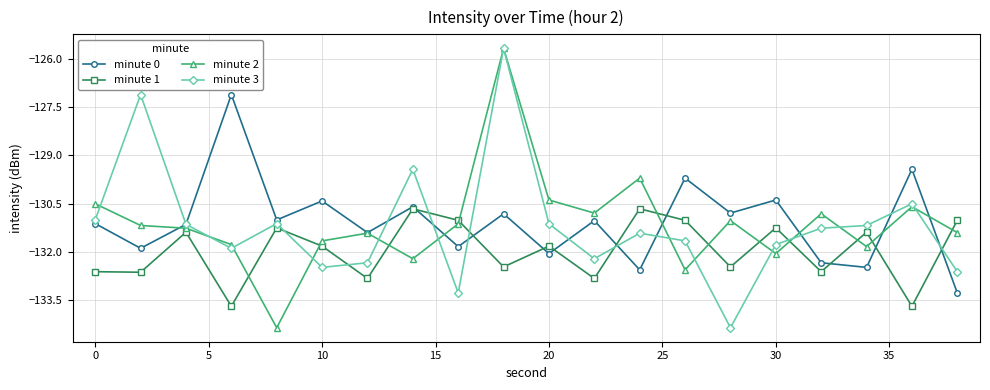

What is the value of the minute 3 point at the 8th from the left?

-129.4